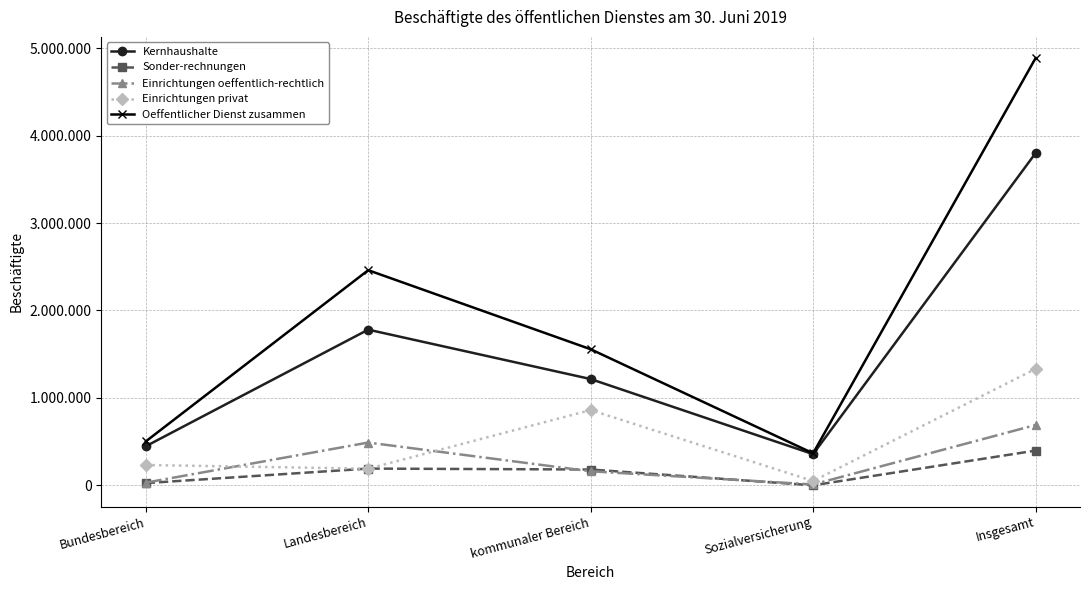

Does the chart have visible grid lines?

Yes